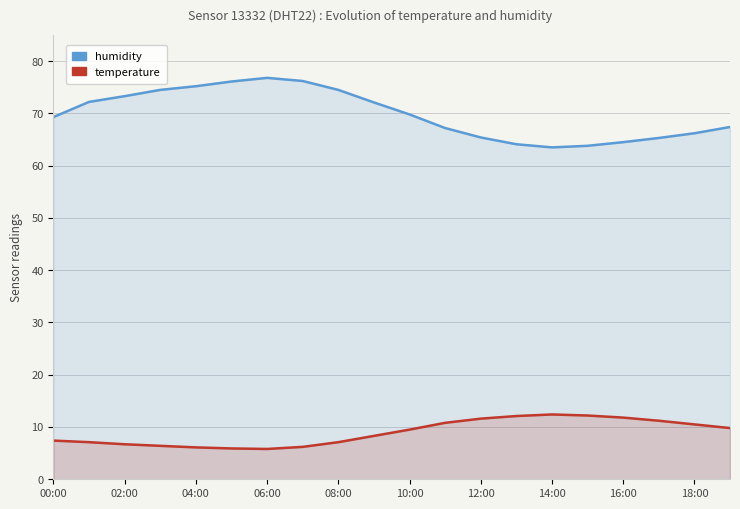

What is the difference between the maximum and minimum values in the temperature series?

6.6